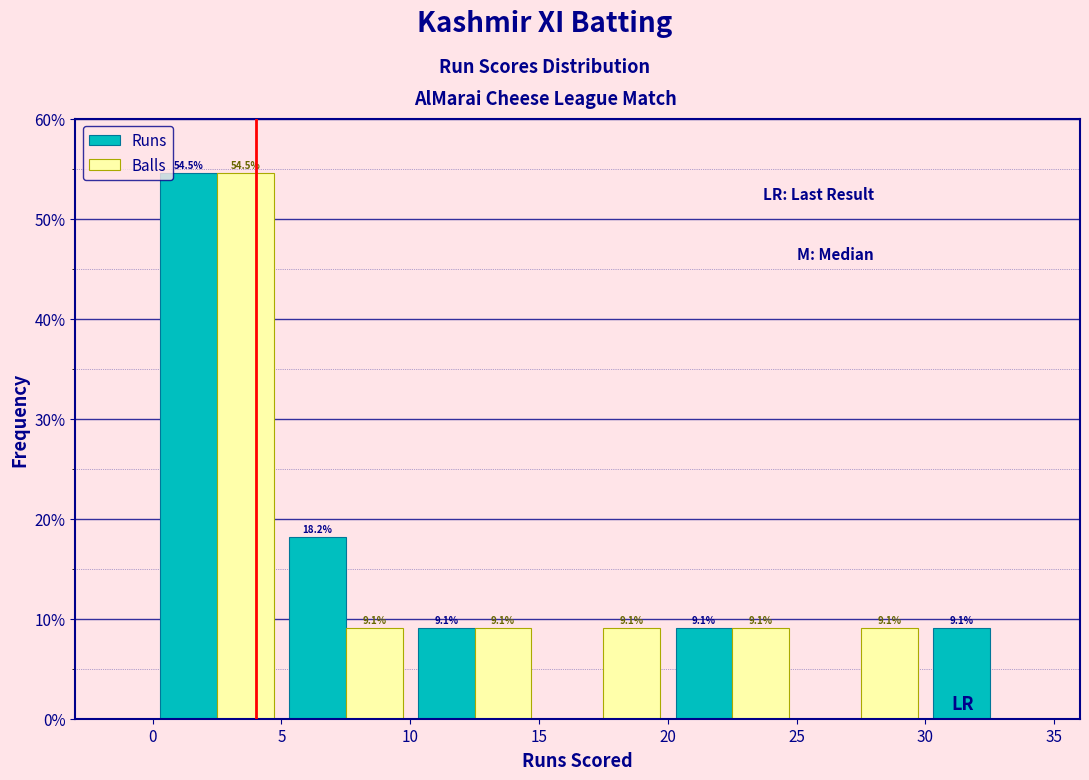

In the Runs series, which range on the x-axis has the tallest bar?

0 to 5